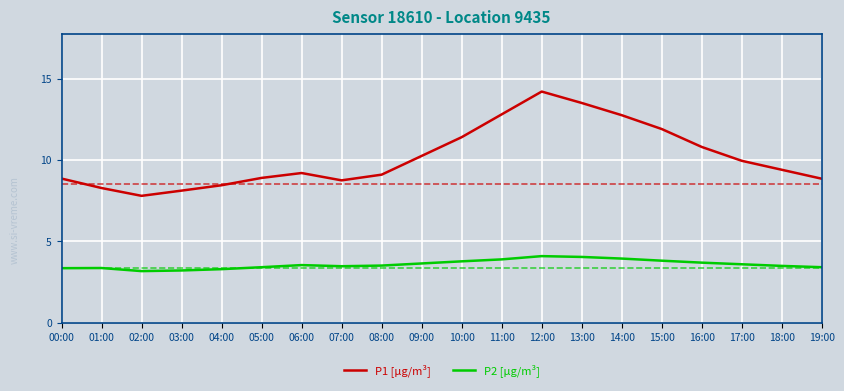

What is the average value of the P2 [µg/m³] series?

3.6